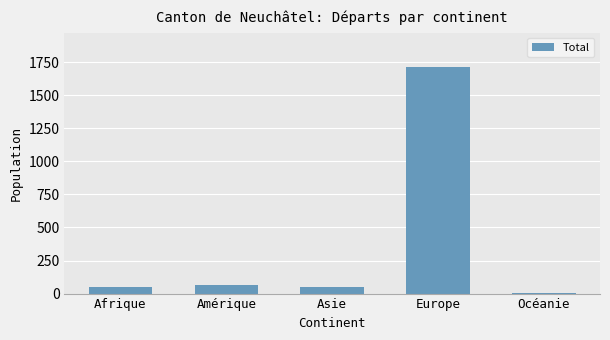

The value at Europe is 959. True or false?

False